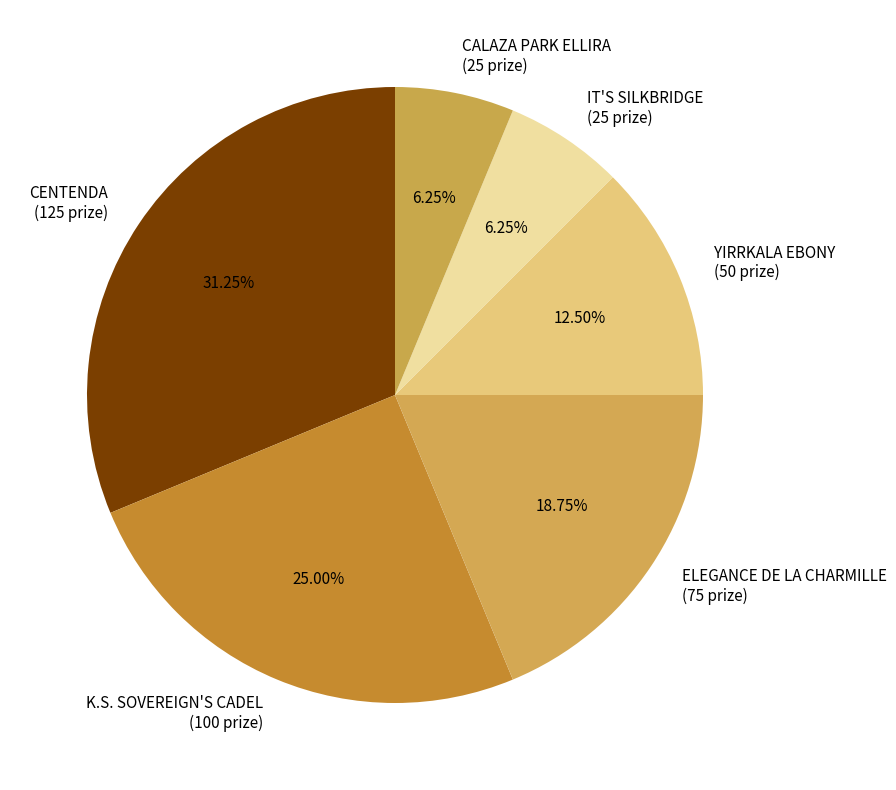

How many segments does this pie chart have?

6